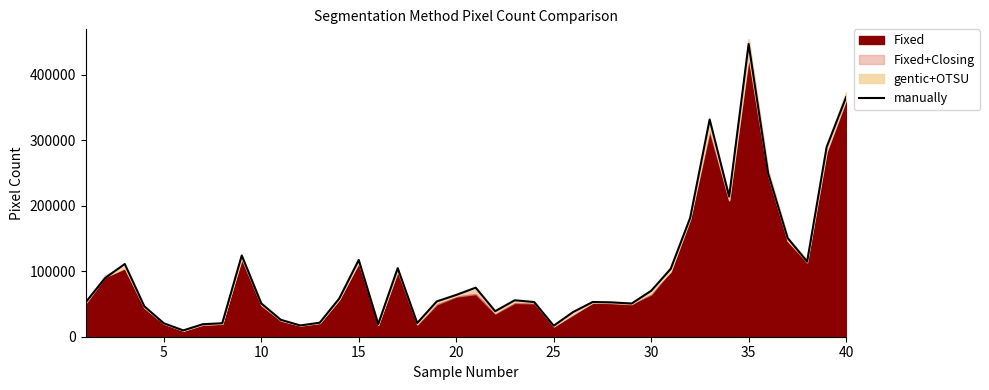

What is the lowest value of the manually series?

9623